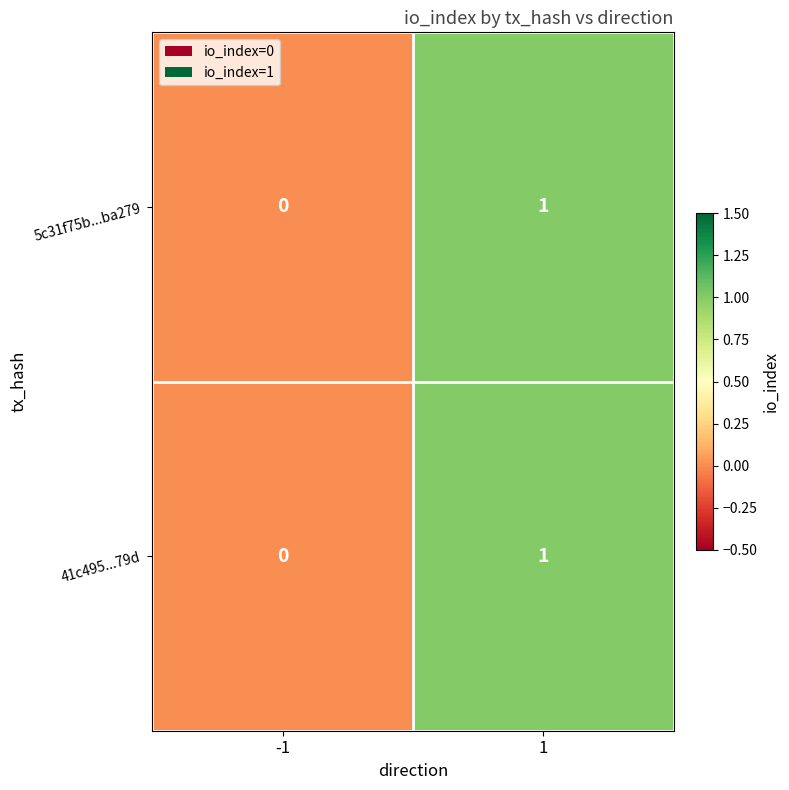

Count the number of data series in this chart.

2